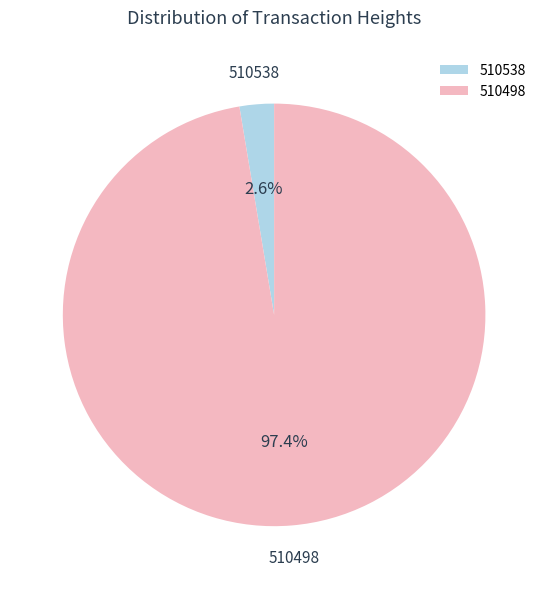

To the nearest percent, what is the difference between the largest and smallest slice percentages?

95%